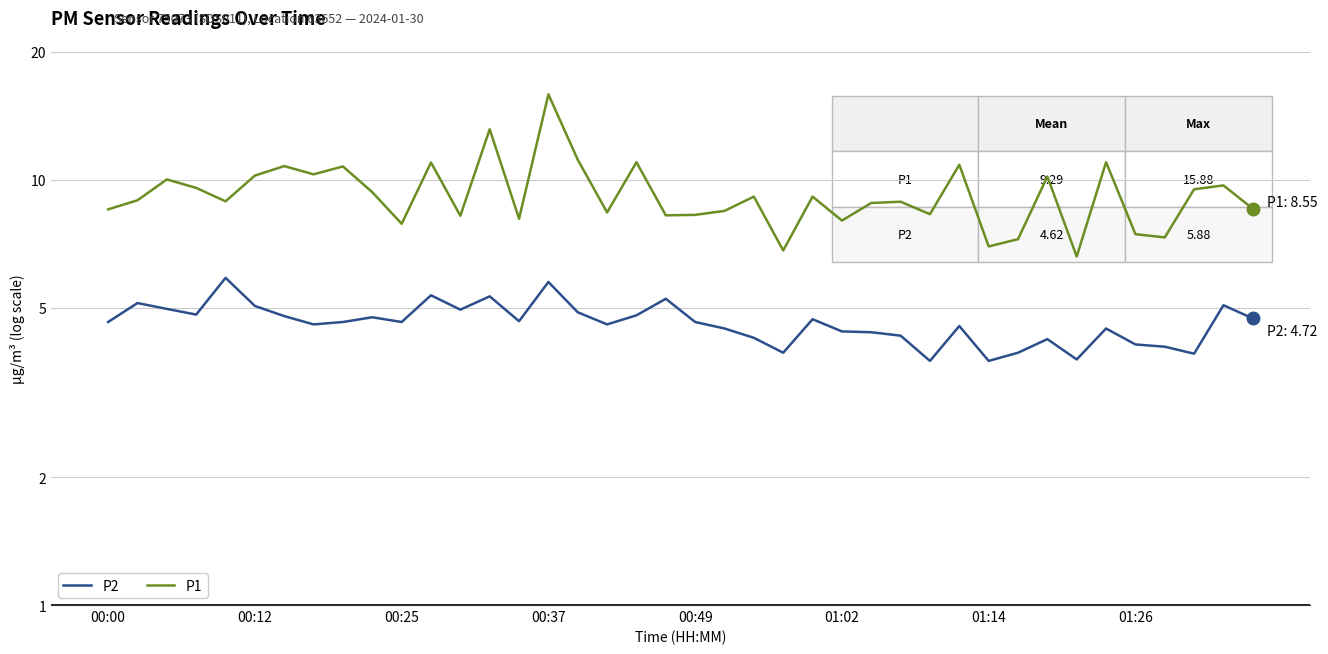

True or false: P1 and P2 cross at least once.

False